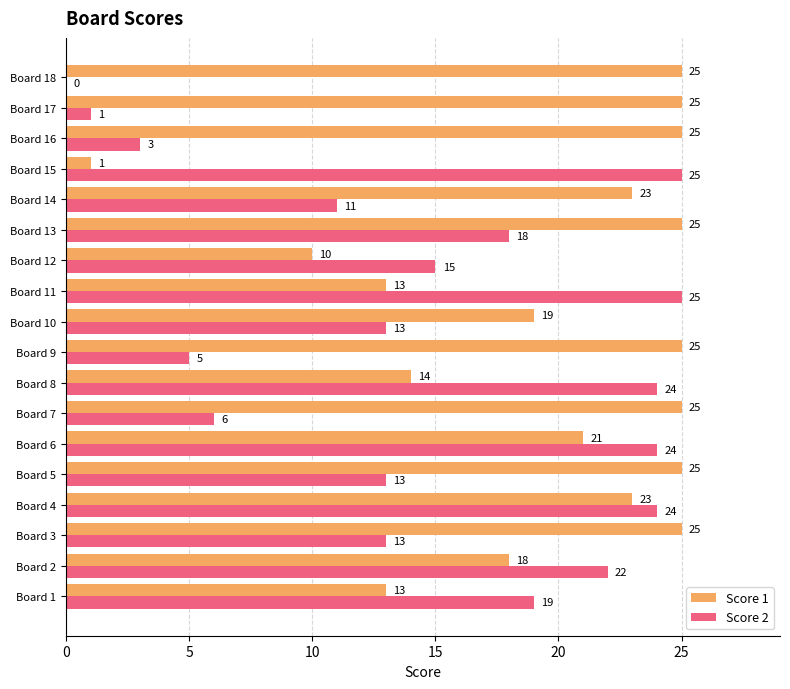

What is the maximum value shown in the chart?

25